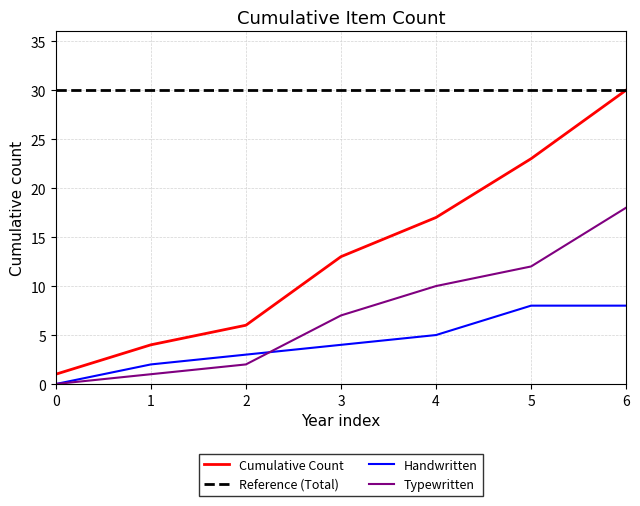

The value of Cumulative Count at 3 is 13. True or false?

True